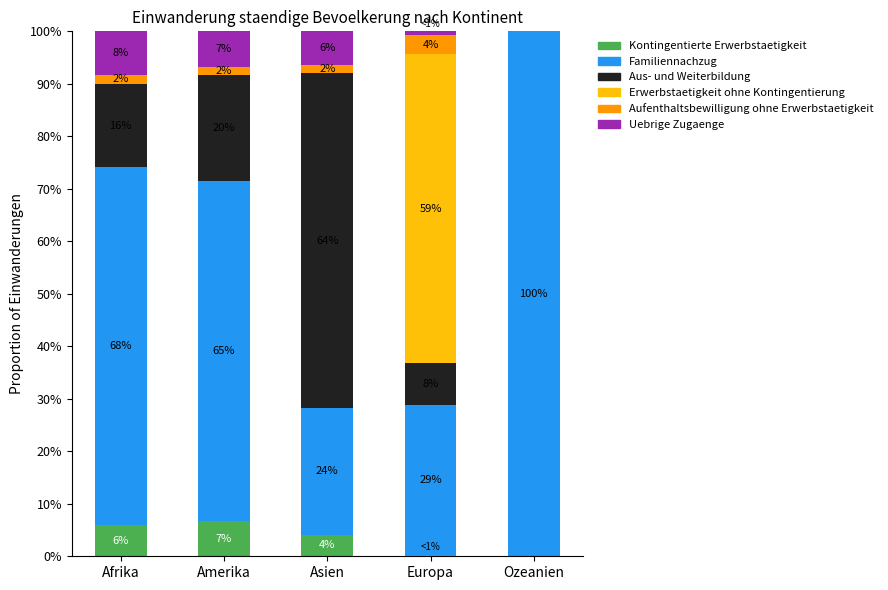

Which series has the widest spread of values?

Familiennachzug